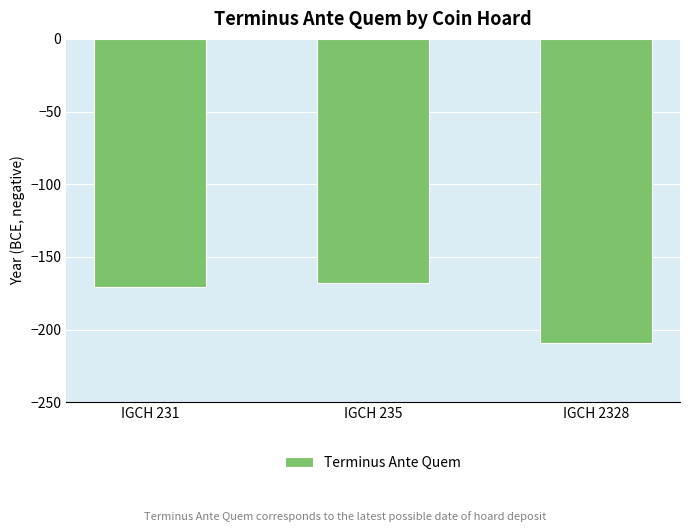

Reading right to left, extract all data points from this chart.

IGCH 2328=-209	IGCH 235=-168	IGCH 231=-171